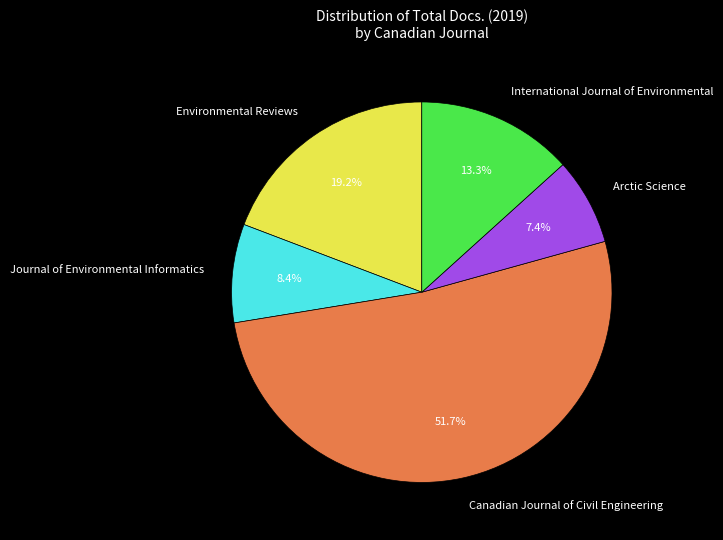

Is it true that Journal of Environmental Informatics is 8% of the pie?

True